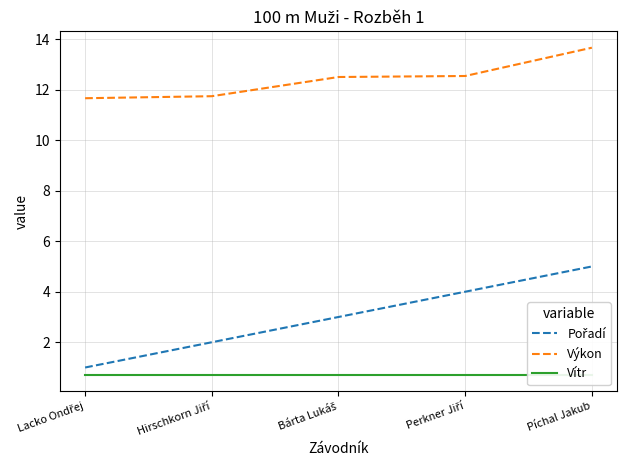

True or false: Výkon has more than 2 interior local peaks.

False